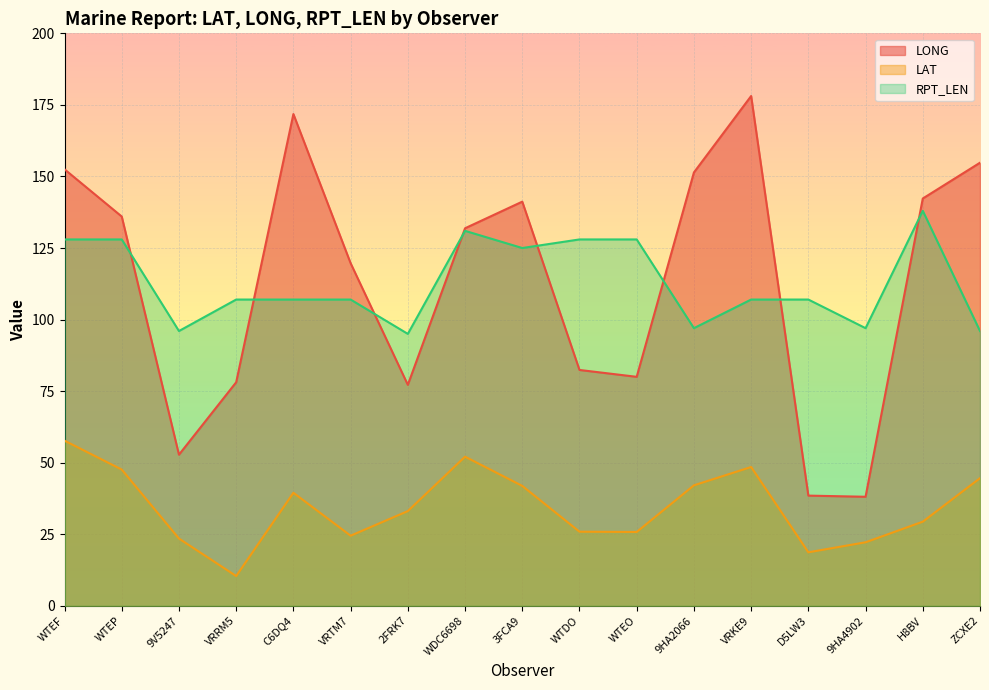

What is the maximum value shown in the chart?

178.1